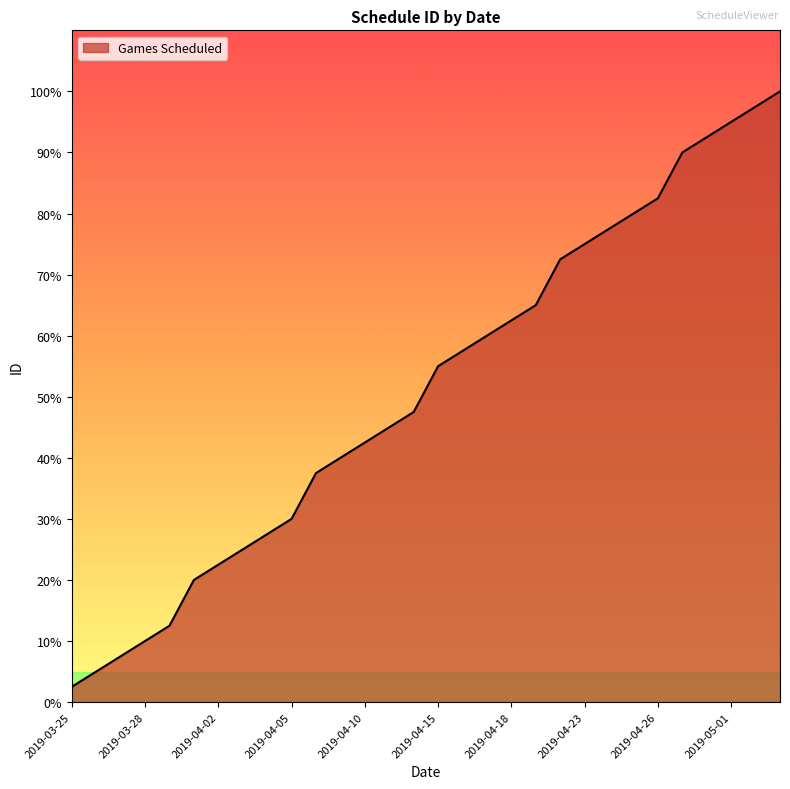

Does the chart have visible grid lines?

No